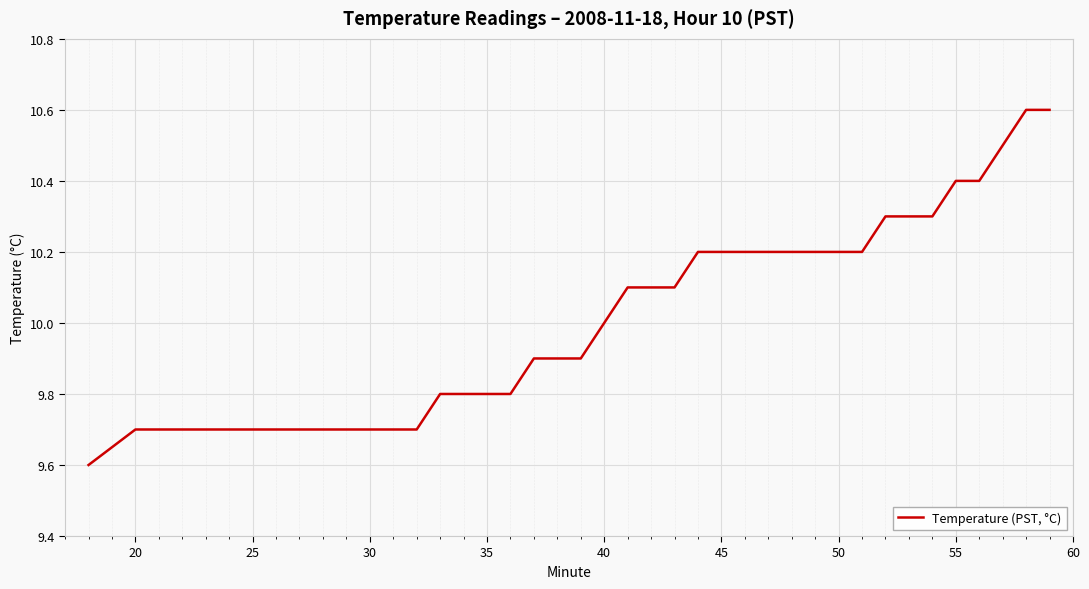

What is the greatest value displayed?

10.6